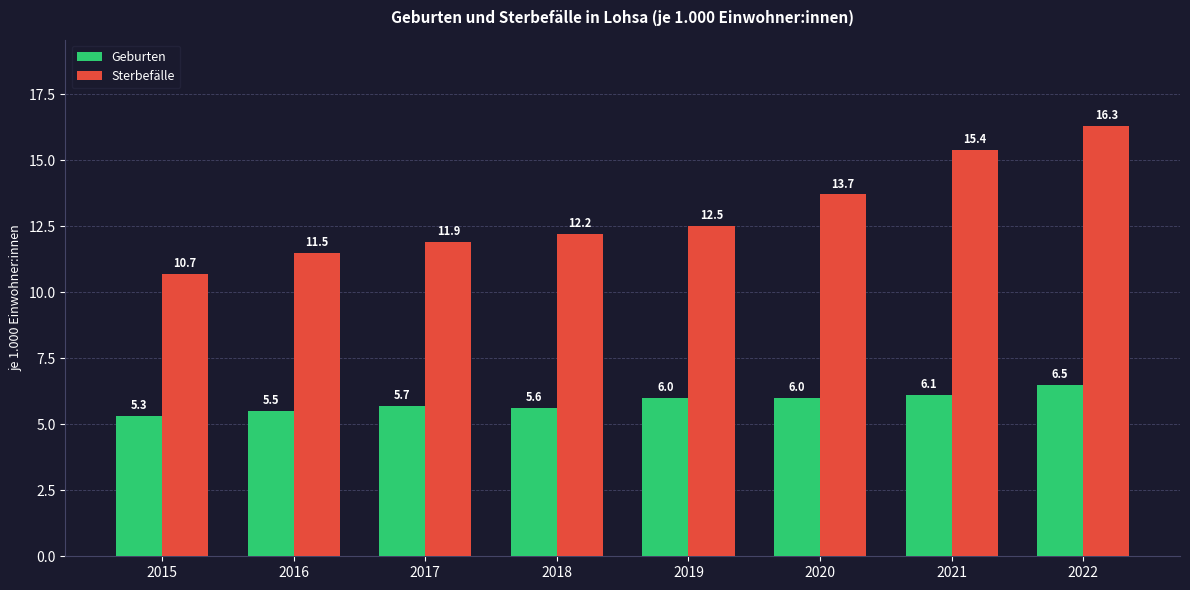

What is the highest value of the Sterbefälle series?

16.3